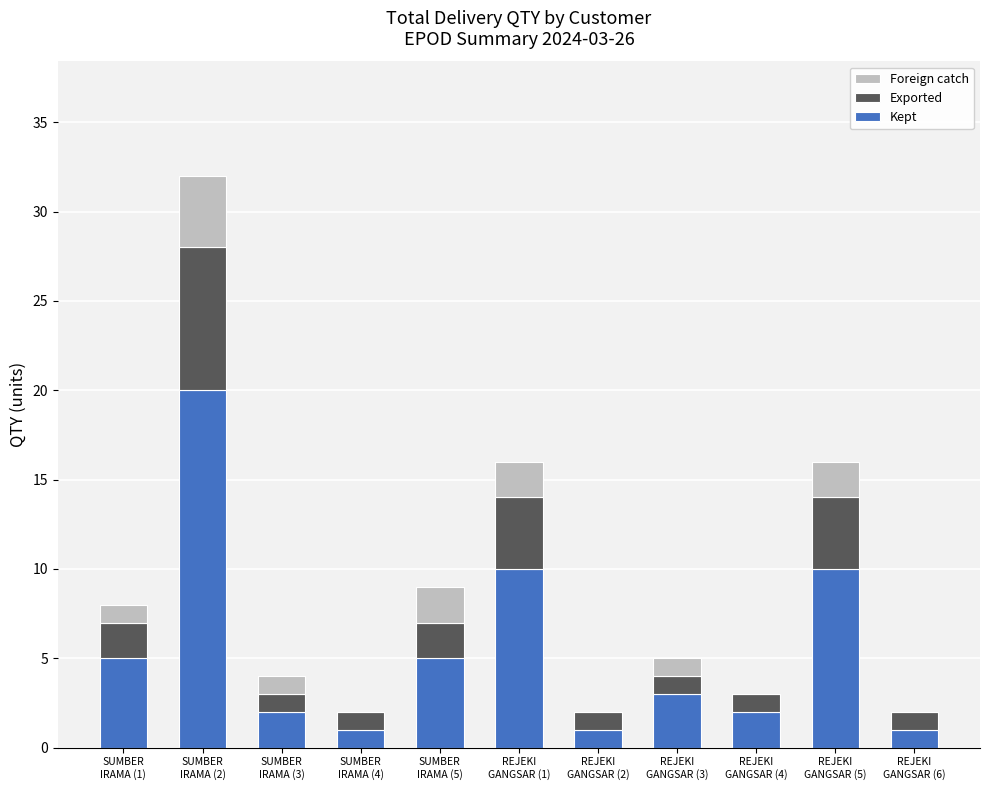

What is the maximum value for Kept?

20